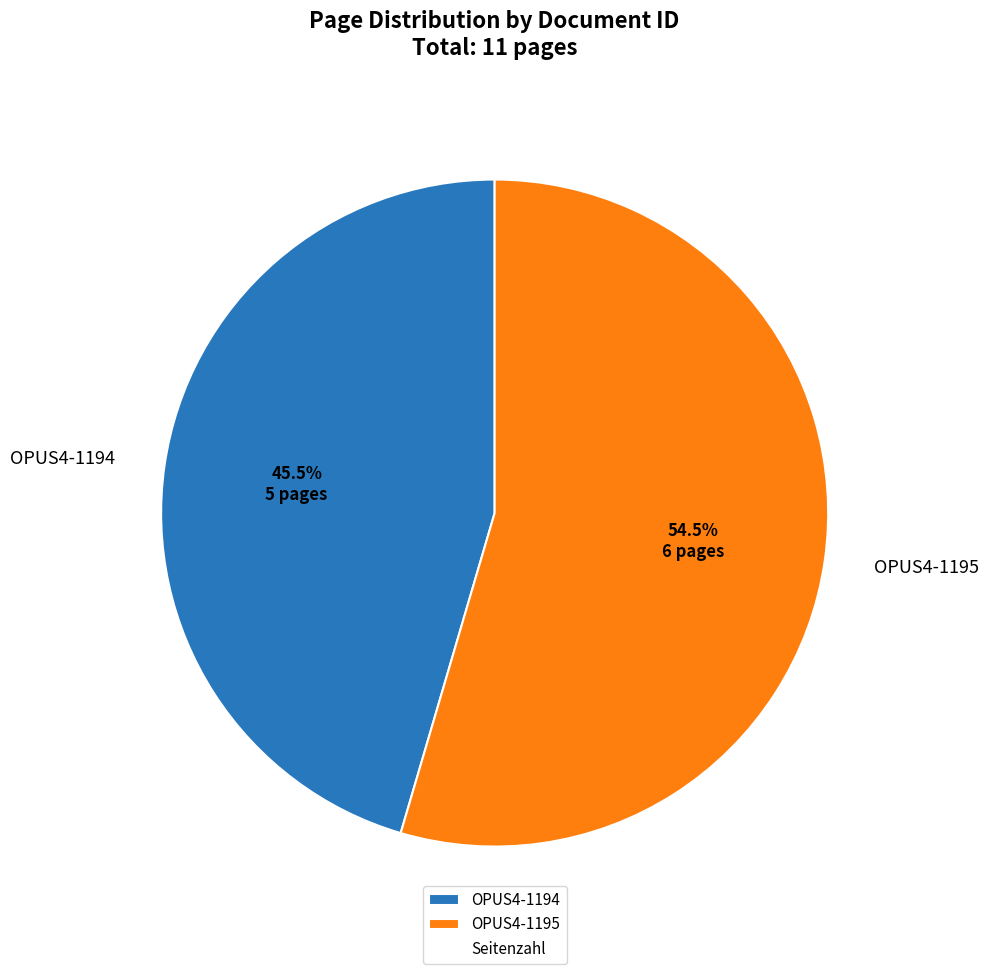

To the nearest percent, what is the combined percentage of OPUS4-1195 and OPUS4-1194?

100%